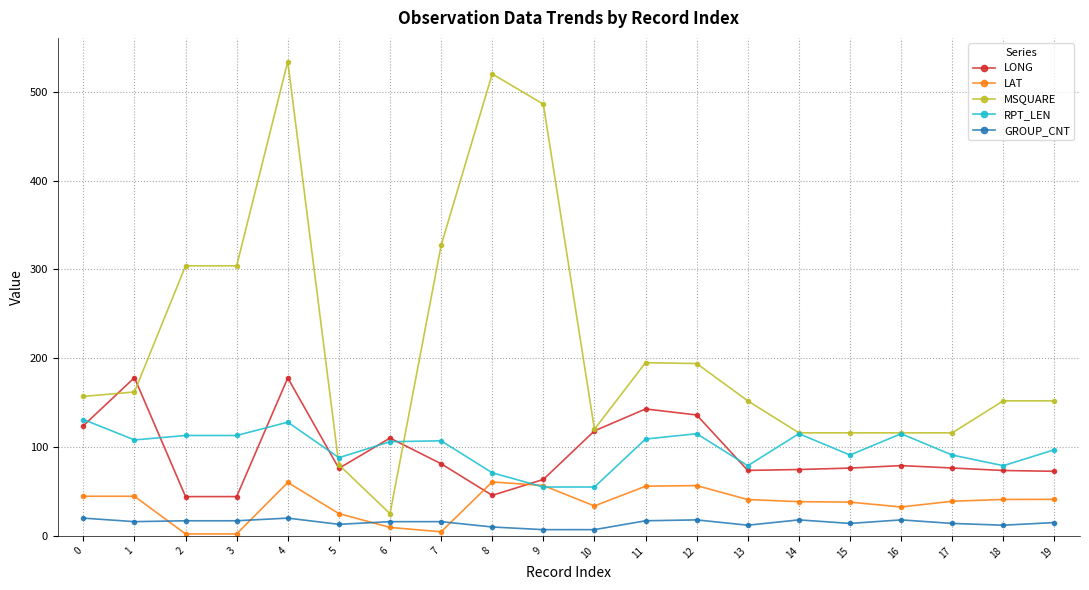

True or false: LAT has more than 1 points higher than both neighbors.

True